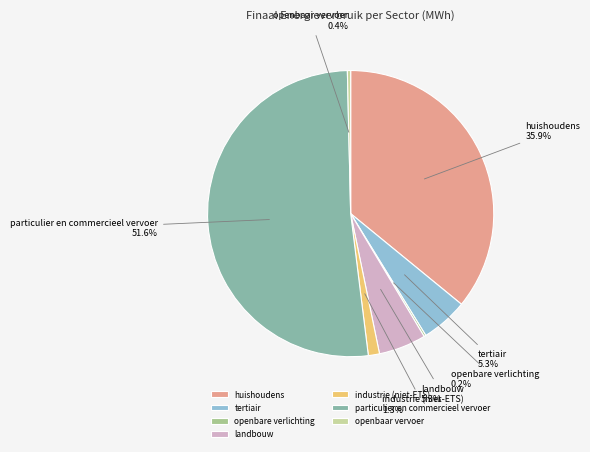

Does any single category account for the majority?

Yes